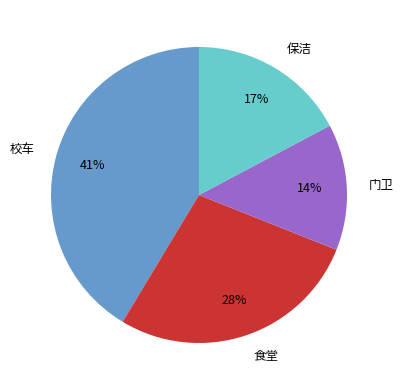

Which has a higher value, 保洁 or 食堂?

食堂